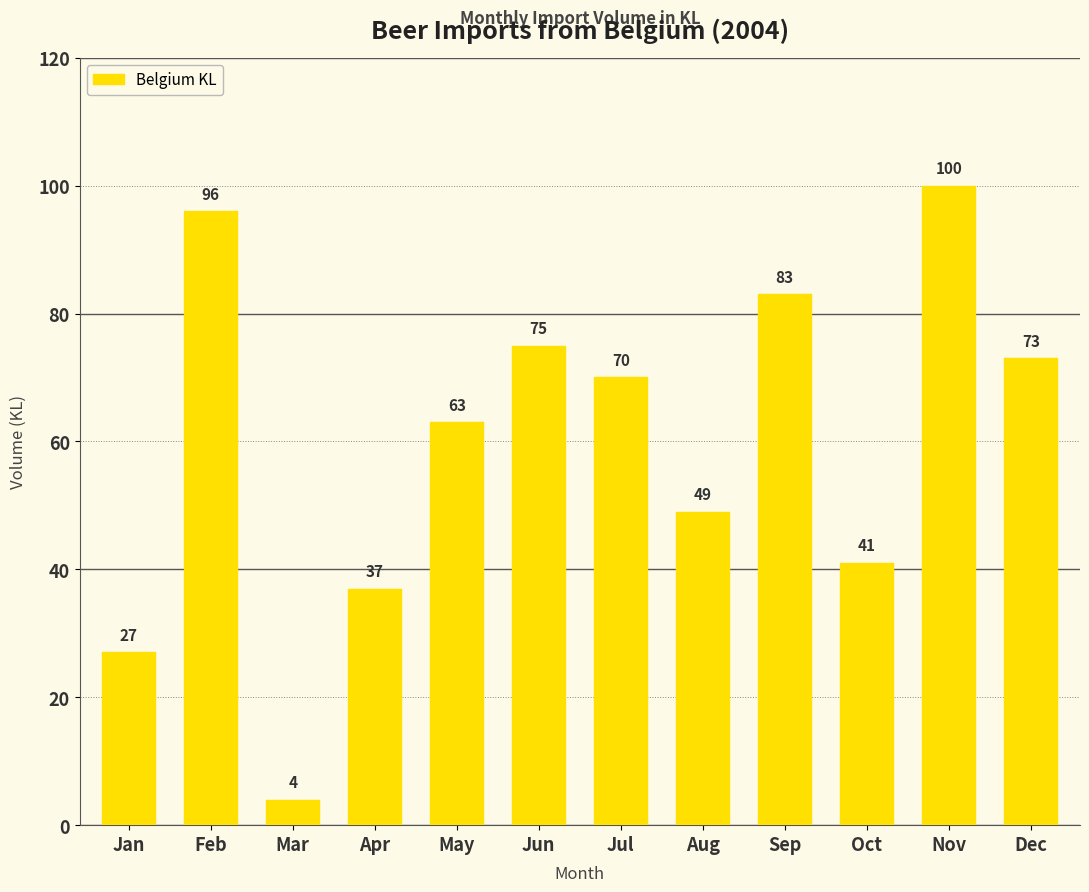

How many categories are shown in the chart?

12